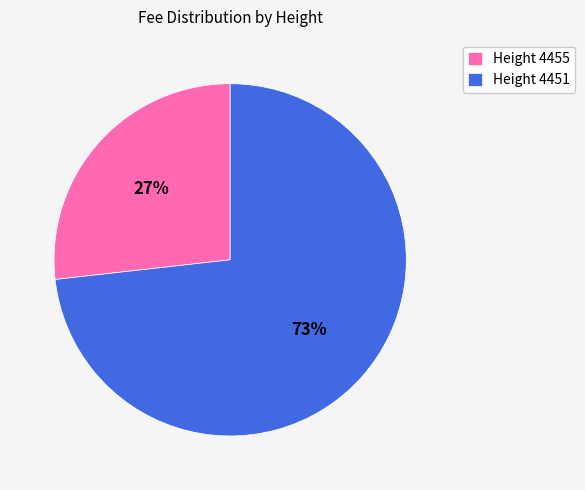

To the nearest percent, what is the difference between the Height 4451 and Height 4455 slice percentages?

46%